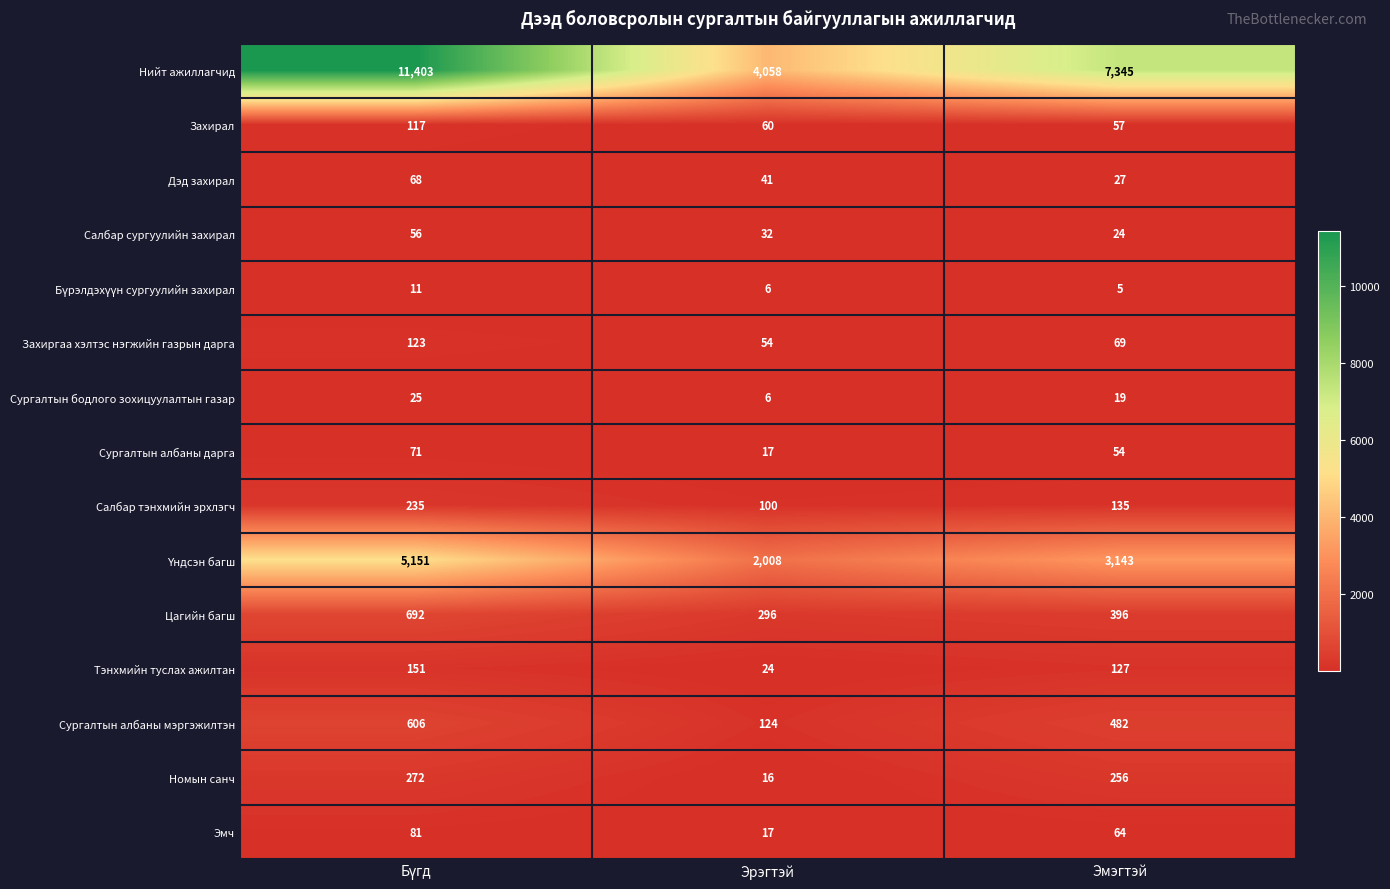

The value of Салбар сургуулийн захирал at Эмэгтэй is 24. True or false?

True